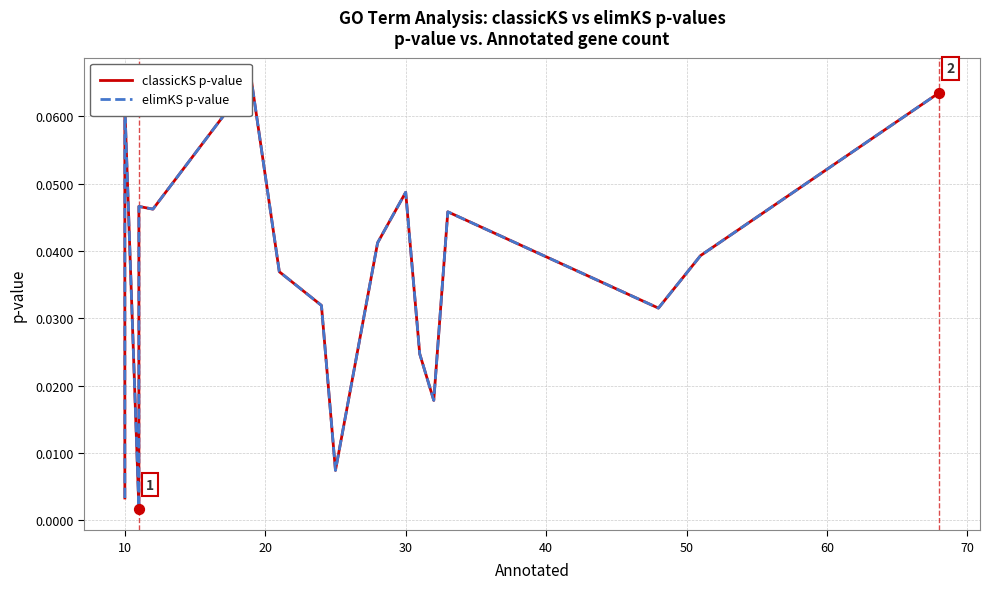

What is the total value across all series at 50?

0.1